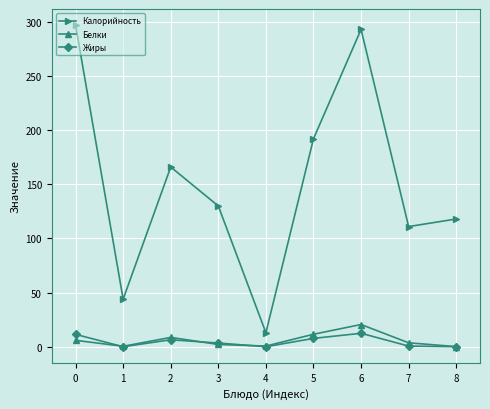

At which category does Белки reach its first local peak?

2